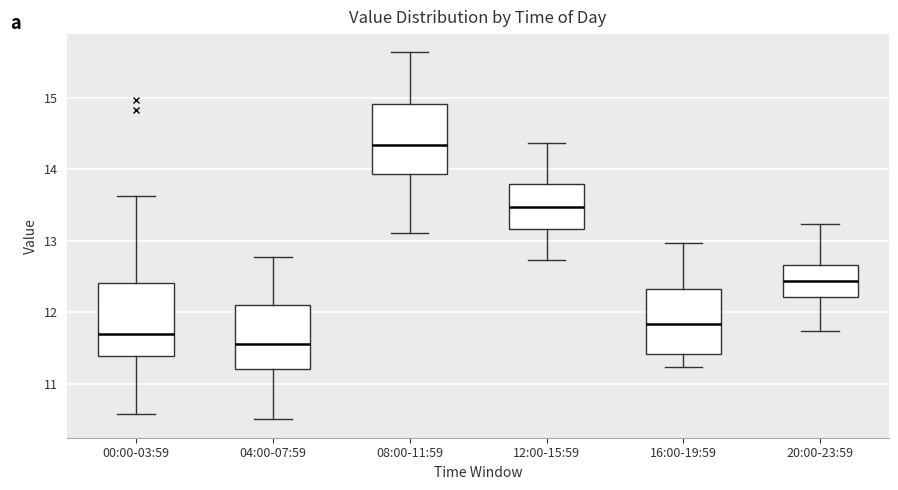

Where does the lower whisker of the box for 04:00-07:59 end on the y-axis? The values are not printed on the chart, so give them approximately, as read against the axis.

10.5